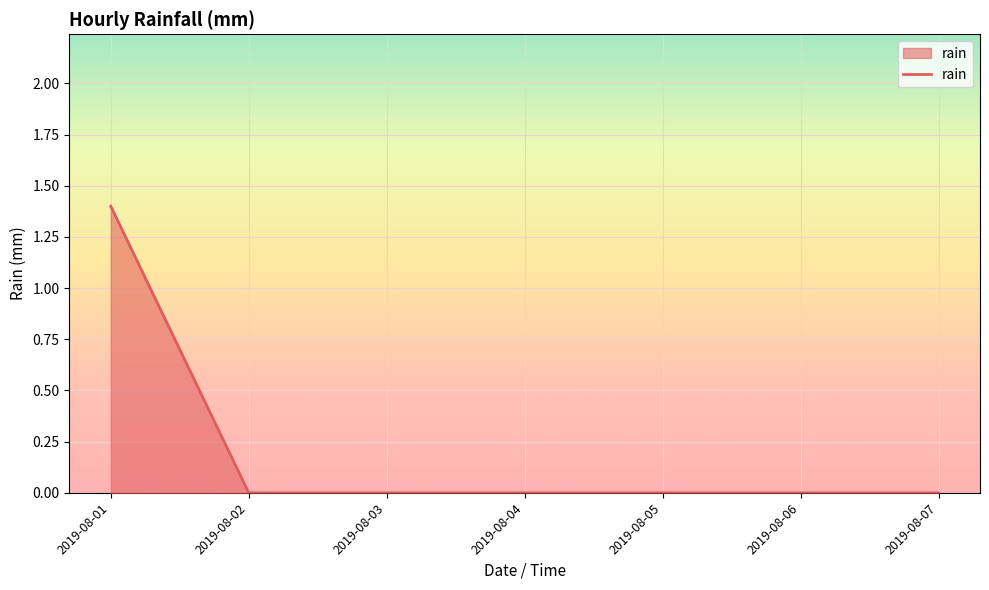

Is it true that the value at 2019-08-03 is 0.0?

True